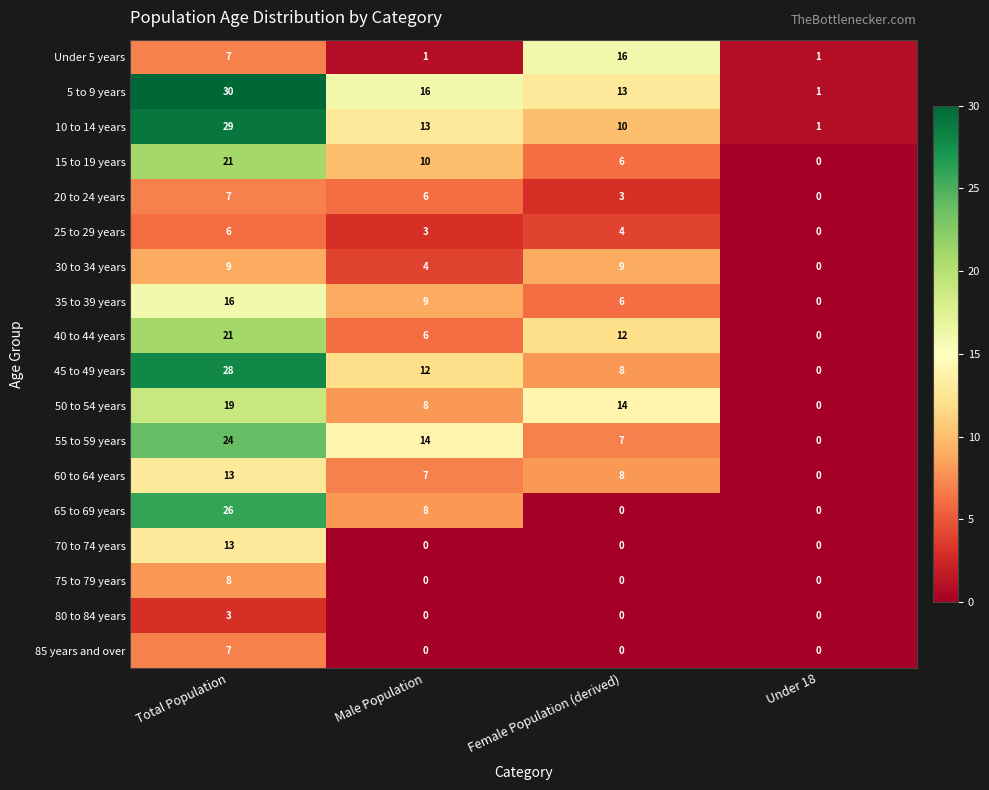

What is the difference between the highest and lowest values at Total Population?

27